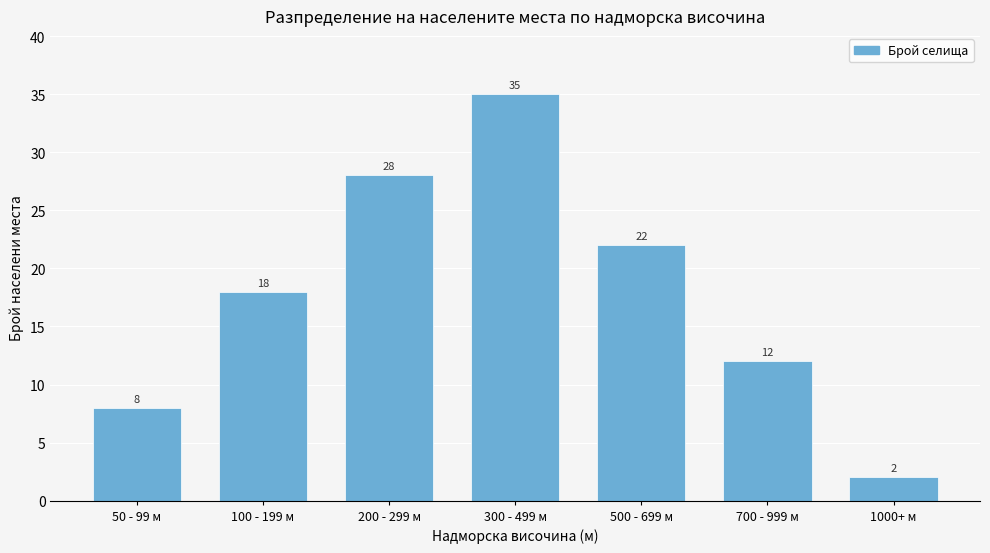

Reading left to right, what are all the values shown in this chart?

8	18	28	35	22	12	2